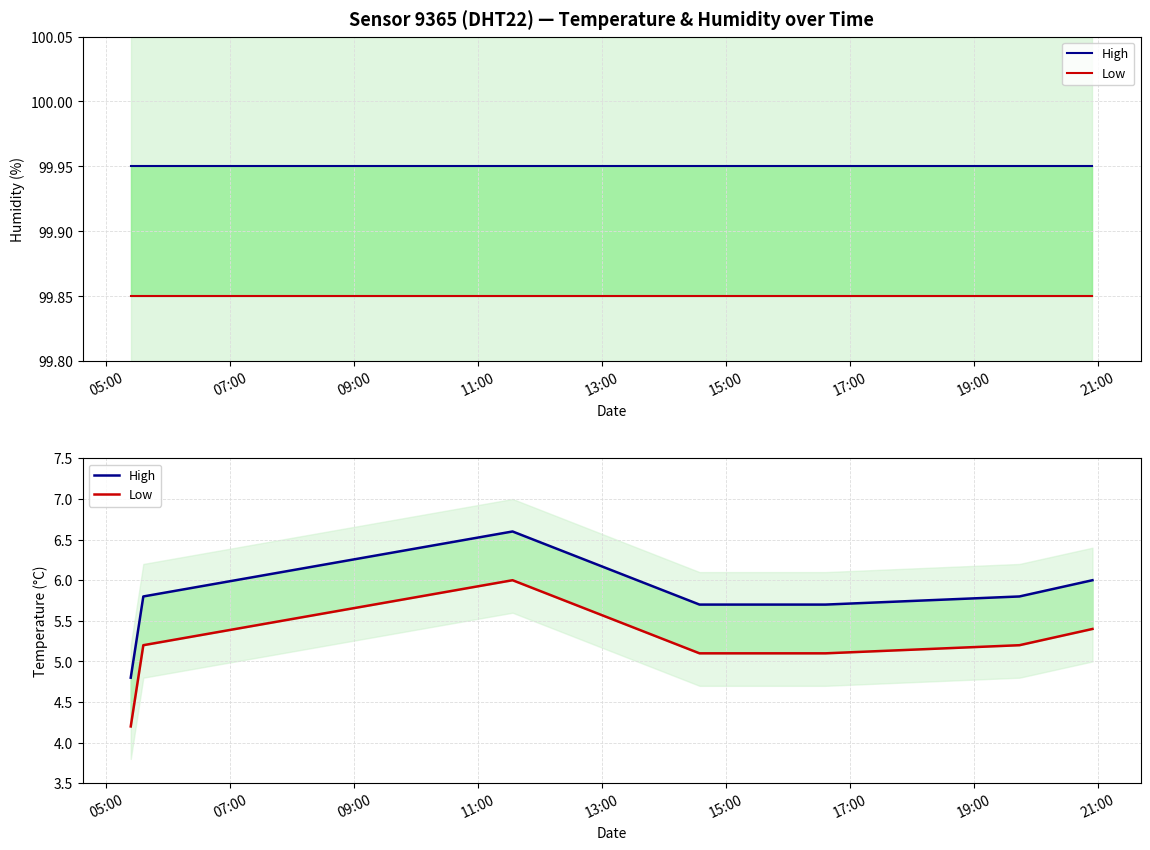

What is the label of the 8th point from the left?

19:00